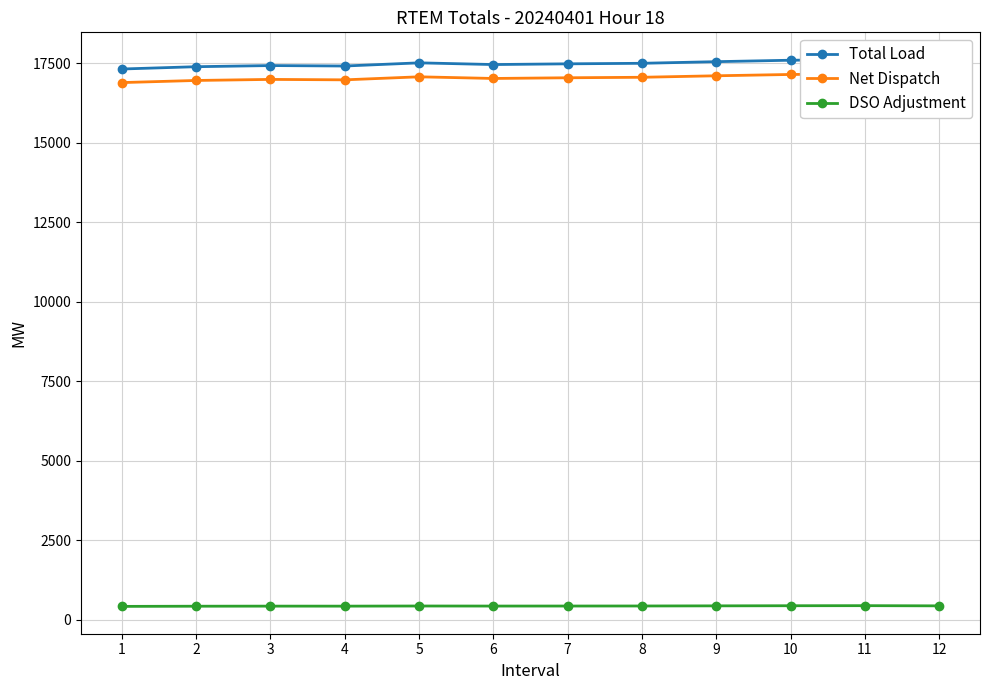

Where is the first local maximum for Total Load?

3